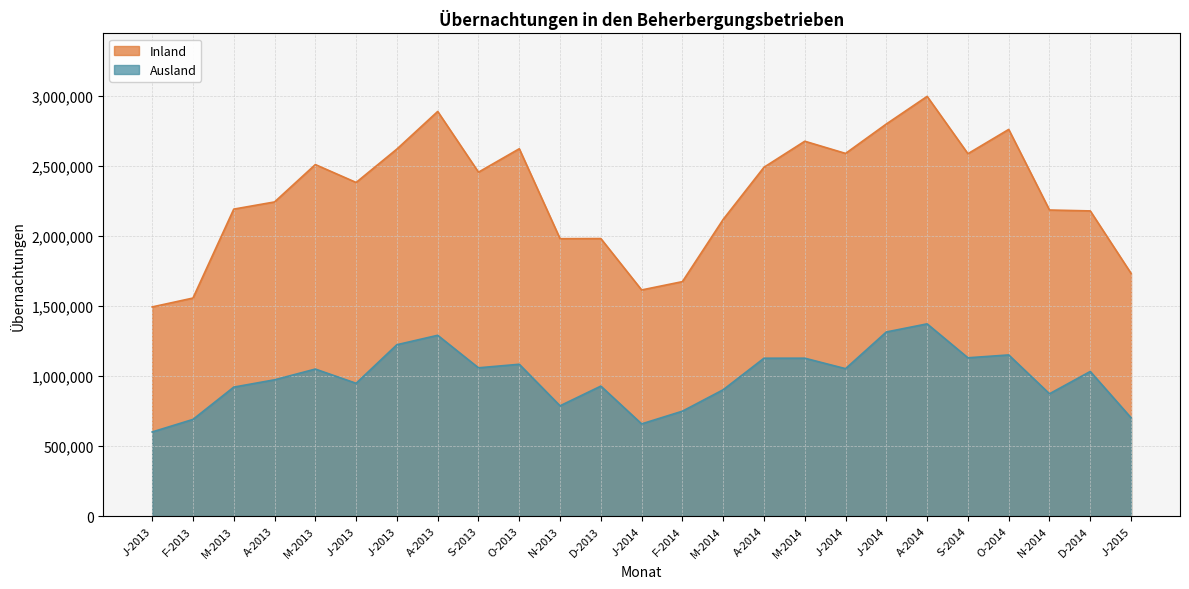

Rank the categories by value from lowest to highest.

J-2013, J-2014, F-2013, J-2015, F-2014, N-2013, N-2014, M-2014, M-2013, D-2013, J-2013, A-2013, D-2014, M-2013, J-2014, S-2013, O-2013, A-2014, M-2014, S-2014, O-2014, J-2013, A-2013, J-2014, A-2014